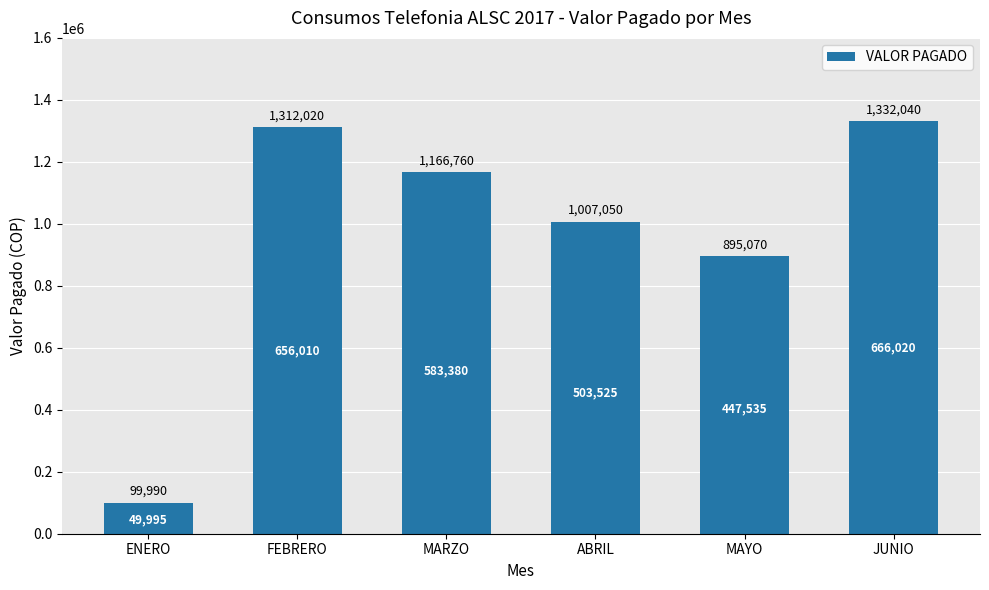

Rank the categories by value from highest to lowest.

JUNIO, FEBRERO, MARZO, ABRIL, MAYO, ENERO